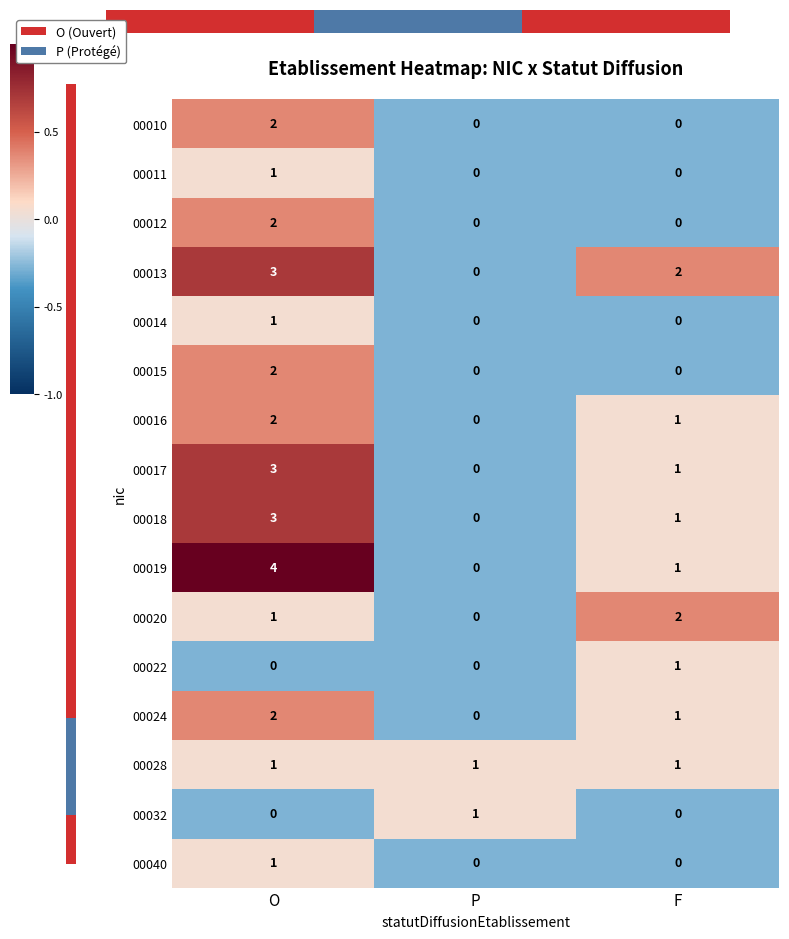

Rank the series by their maximum value, from lowest to highest.

00011, 00014, 00022, 00028, 00032, 00040, 00010, 00012, 00015, 00016, 00020, 00024, 00013, 00017, 00018, 00019